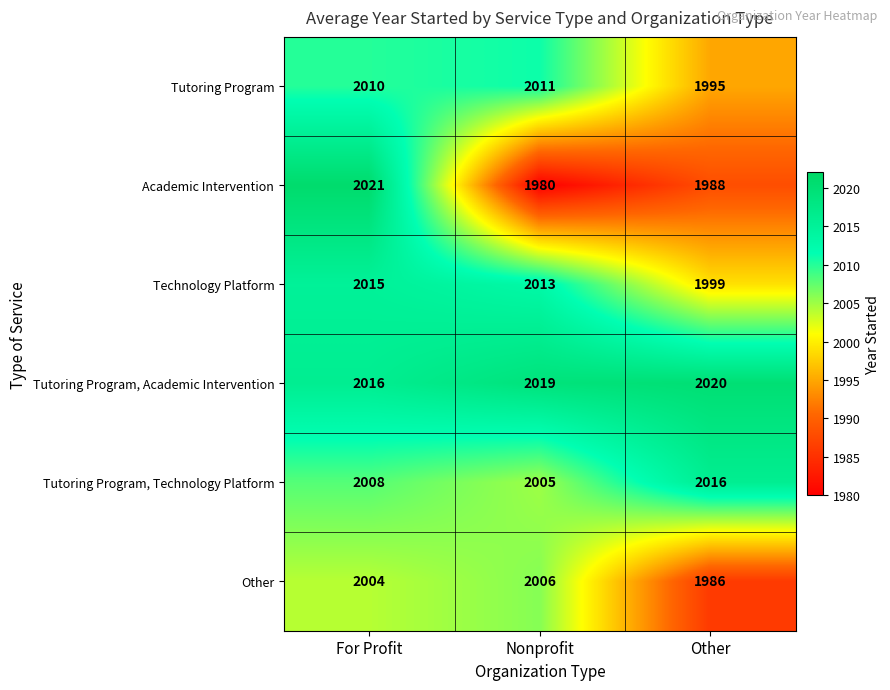

At which category is the sum across all series the highest?

For Profit